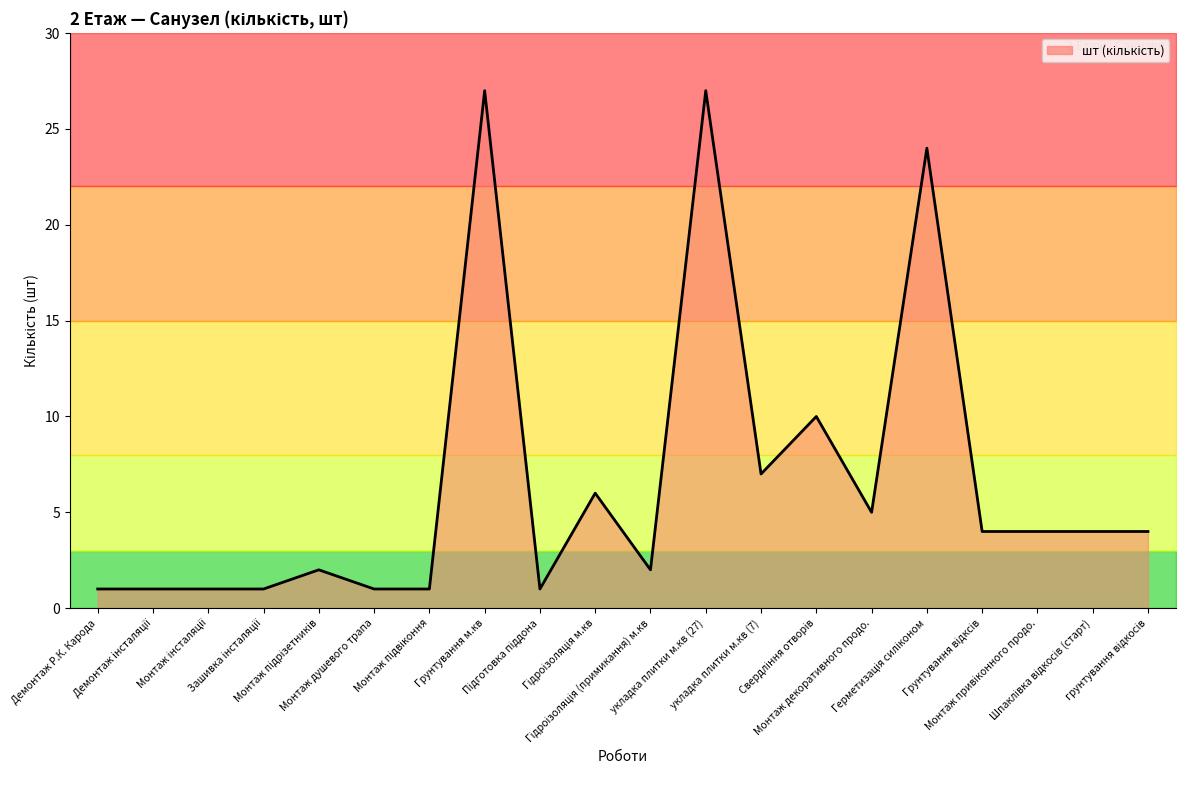

The value at Монтаж інсталяції is 2. True or false?

False